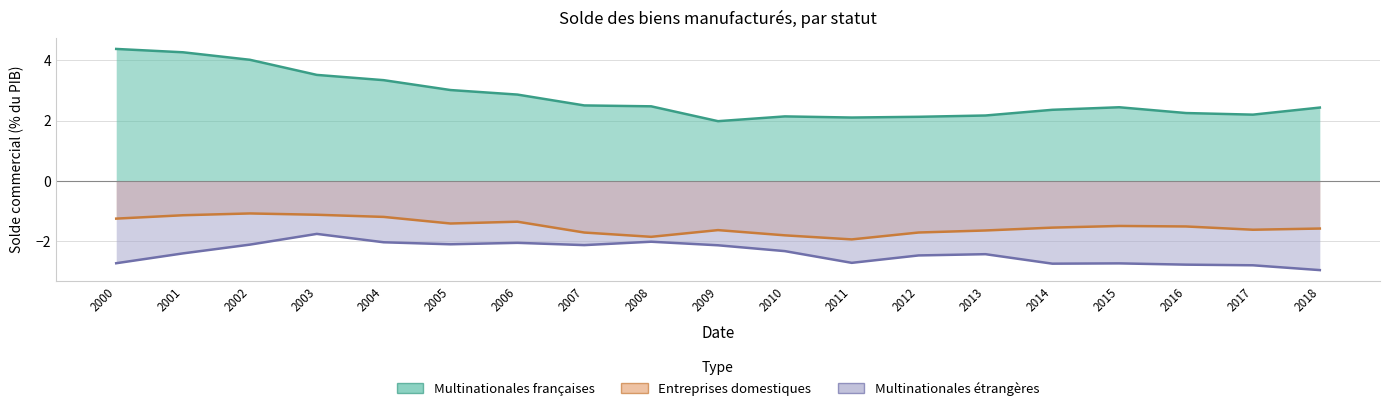

At which category is the sum across all series the highest?

2002